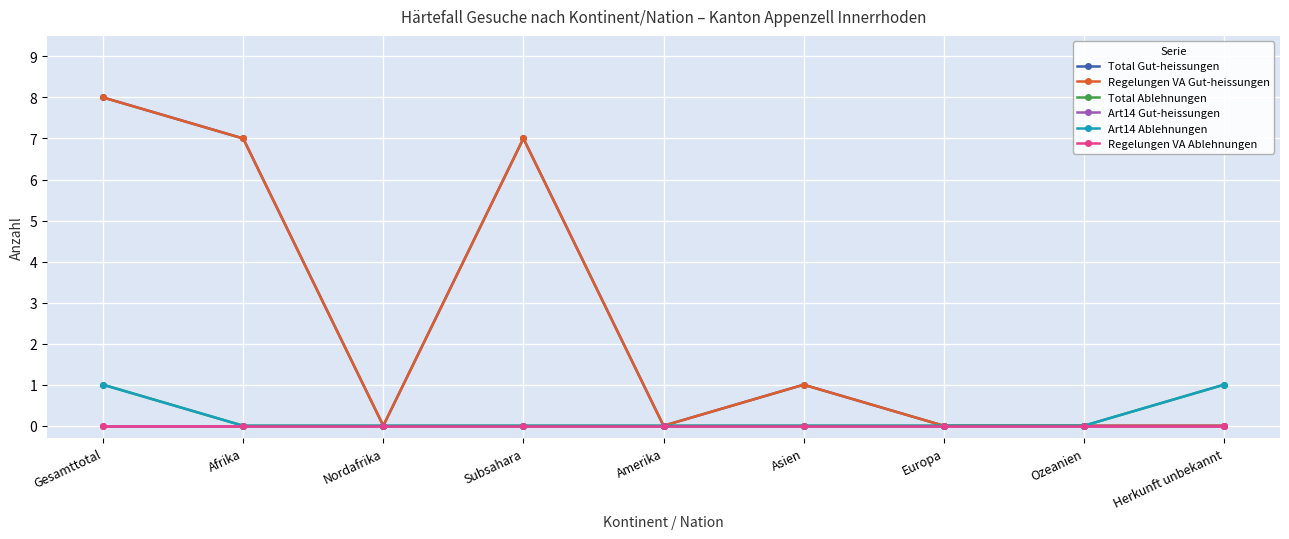

True or false: Art14 Gut-heissungen has more than 0 points higher than both neighbors.

False